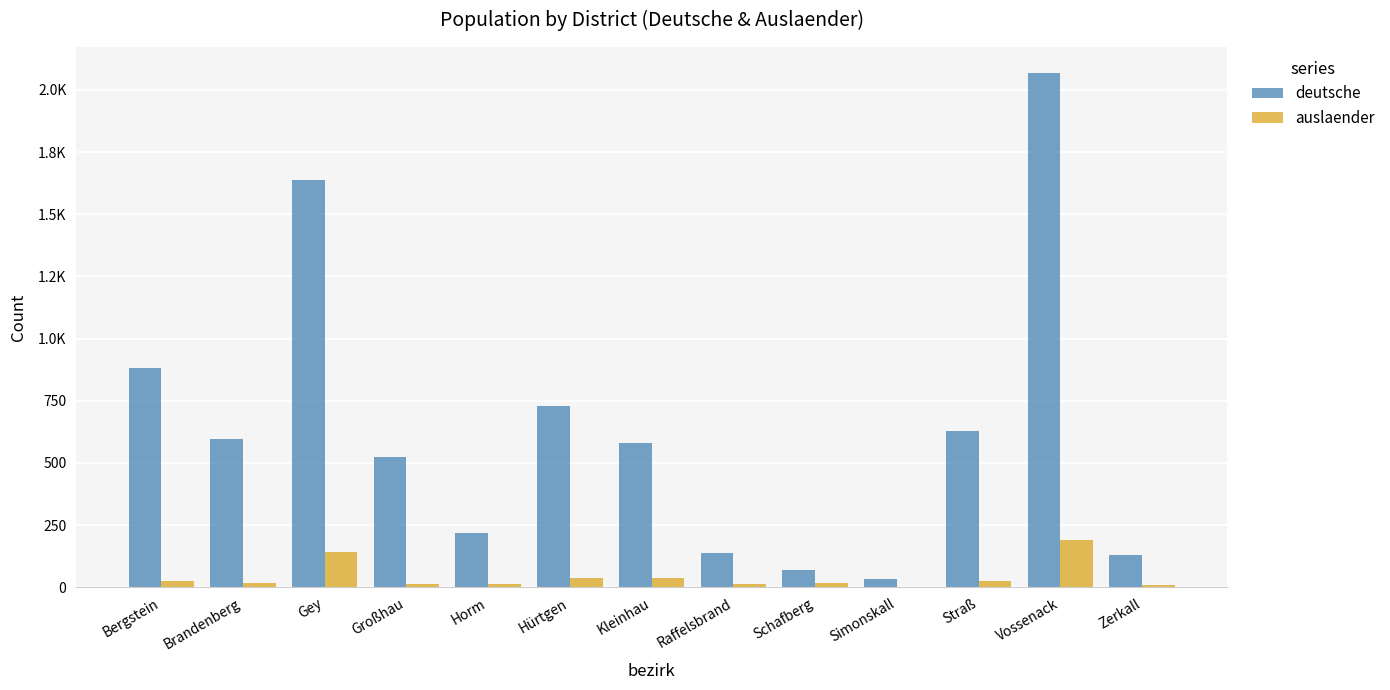

At which category is the sum across all series the highest?

Vossenack